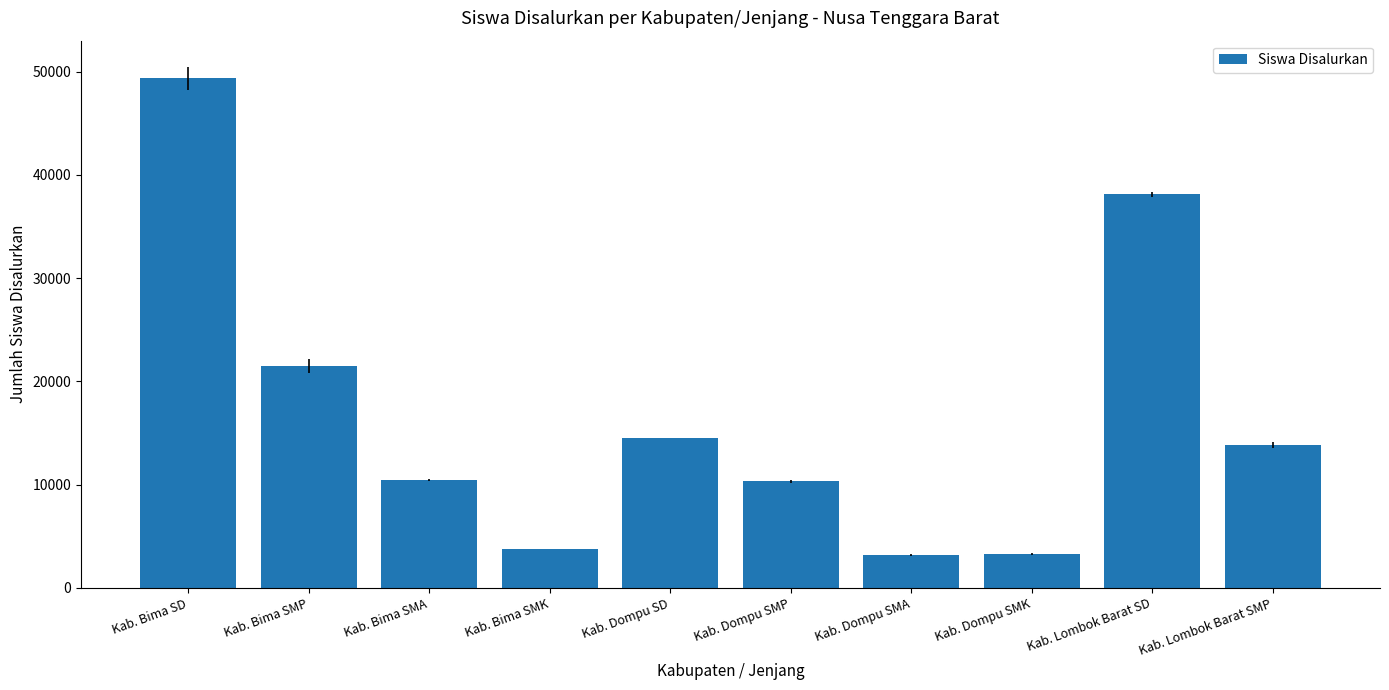

Read the value at Kab. Bima SMK.

3757